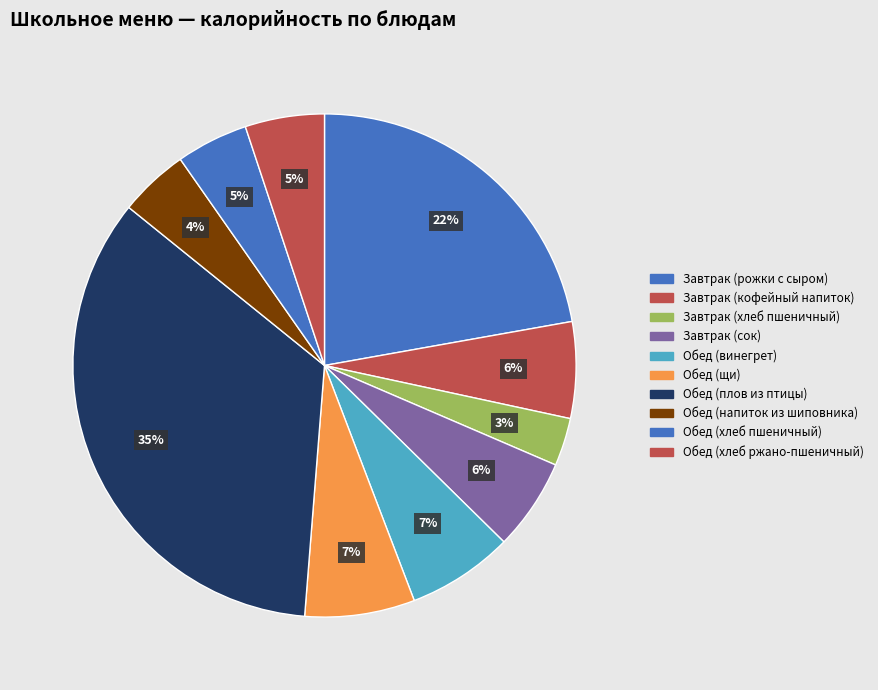

Approximately how many times larger is the value at Обед (щи) compared to Обед (напиток из шиповника)?

1.6